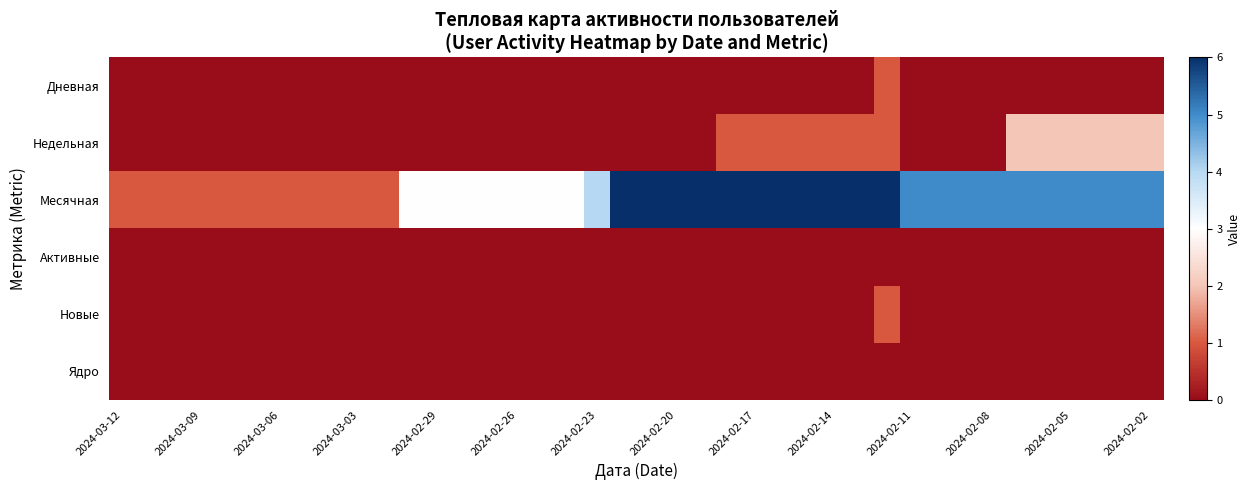

Count the number of data series in this chart.

6